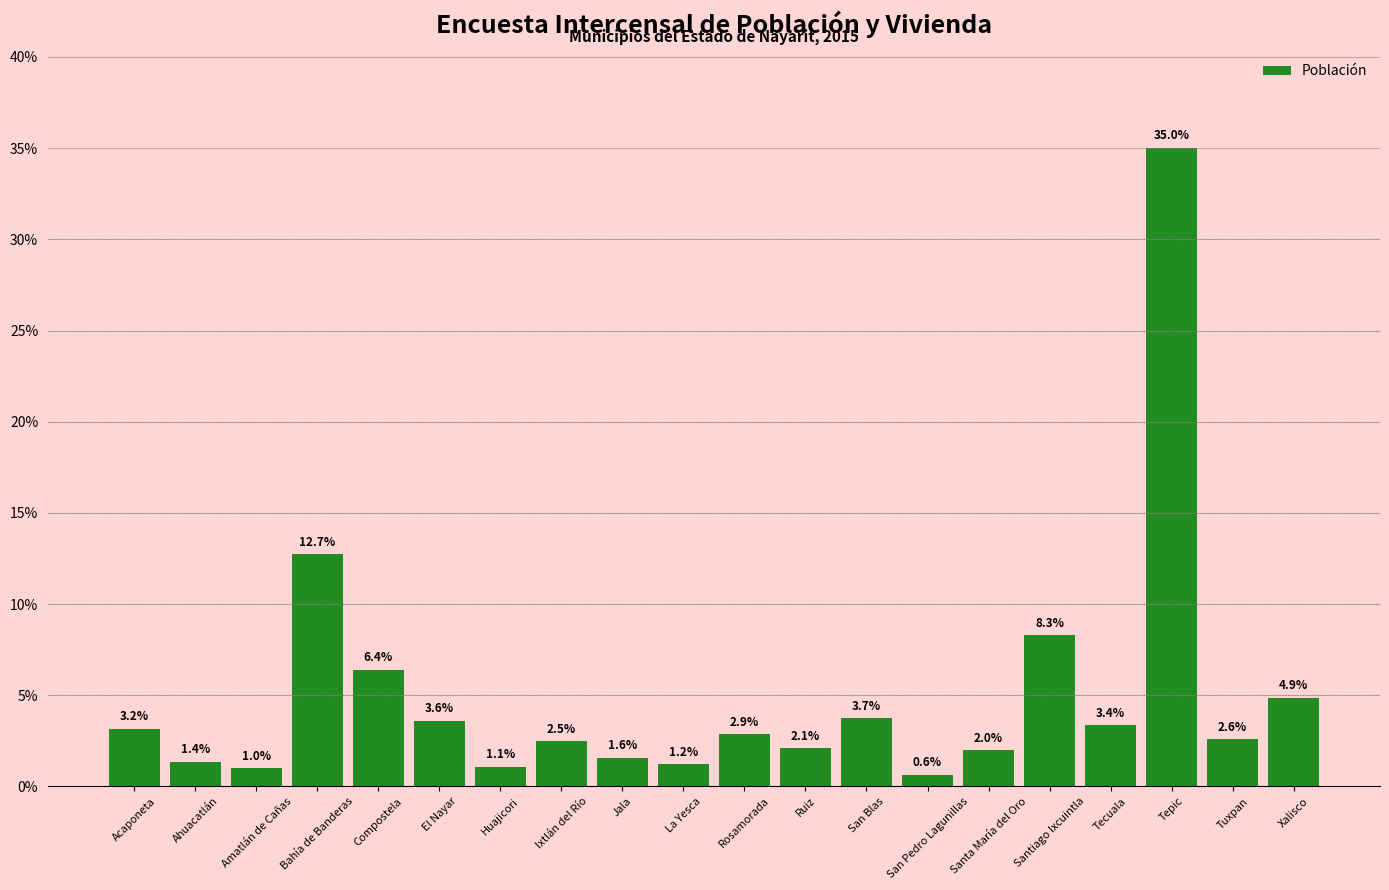

Reading left to right, extract all data points from this chart.

3.2	1.4	1.0	12.7	6.4	3.6	1.1	2.5	1.6	1.2	2.9	2.1	3.7	0.6	2.0	8.3	3.4	35.0	2.6	4.9